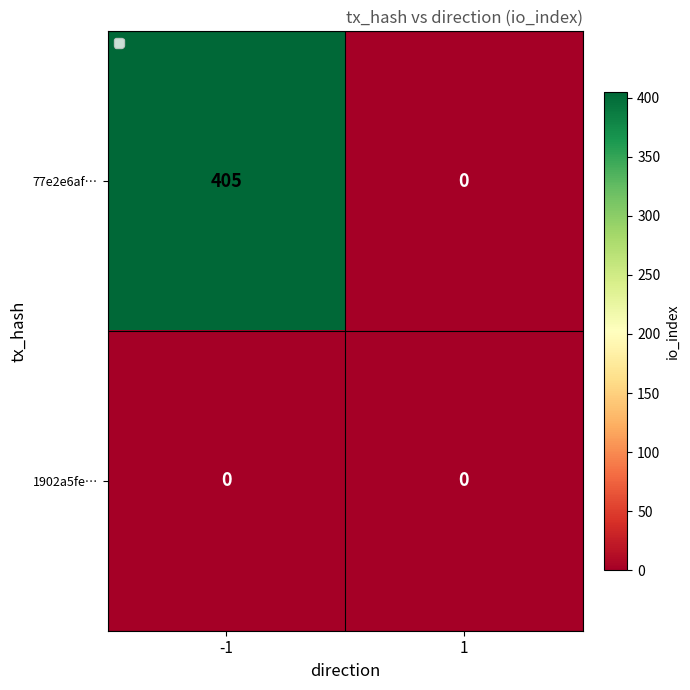

What is the difference between the highest and lowest values at -1?

405